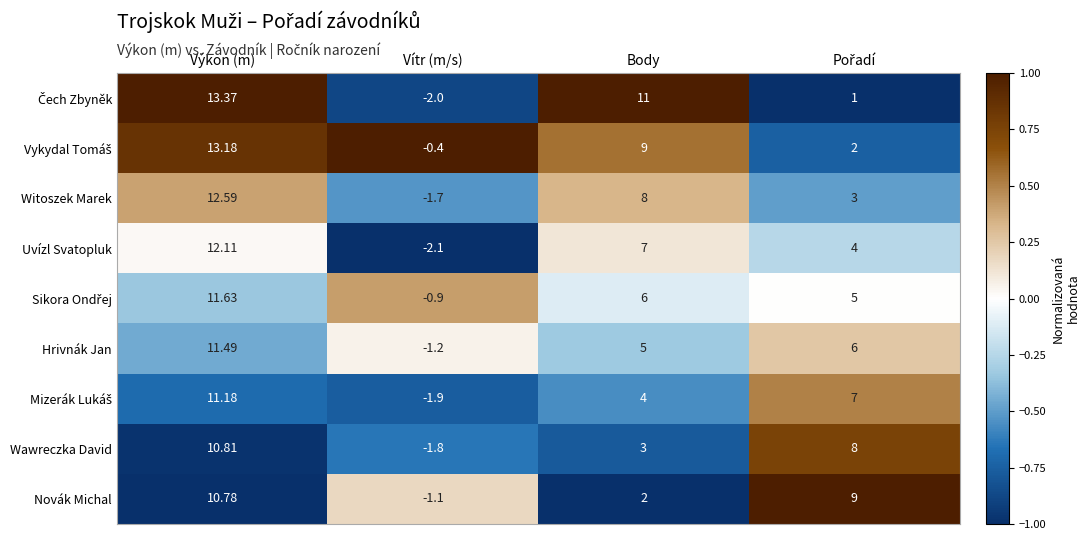

Where does the Novák Michal series first go above 9?

Výkon (m)